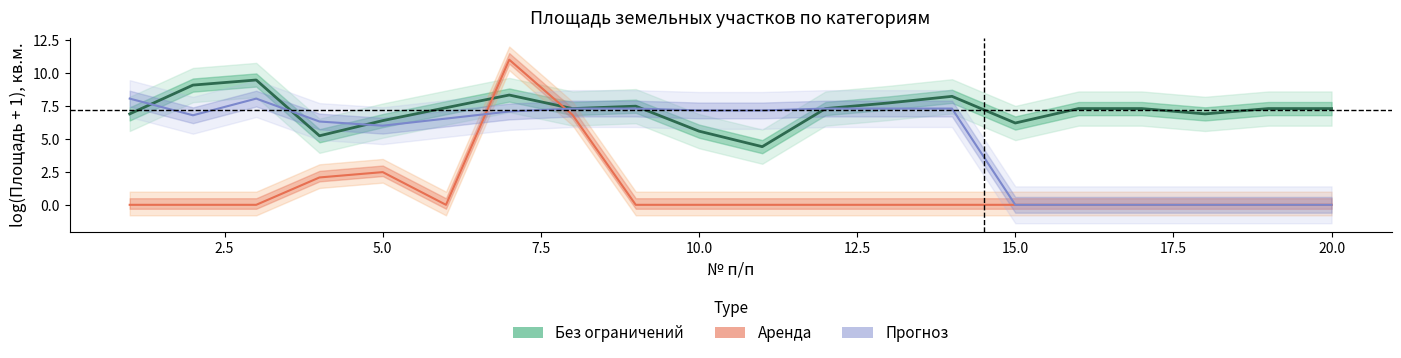

Is the value of Прогноз at 10.0 greater than the value of Аренда at 15.0?

No